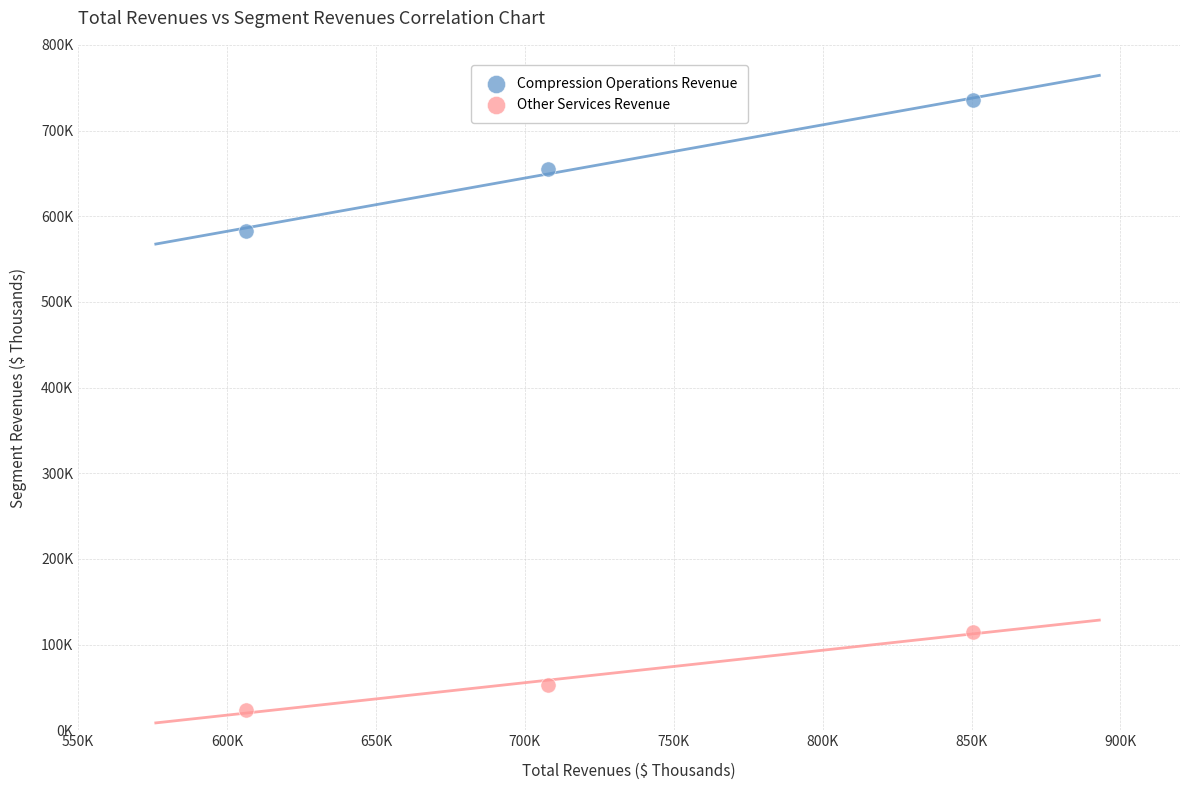

Which series reaches the minimum Y coordinate?

Other Services Revenue